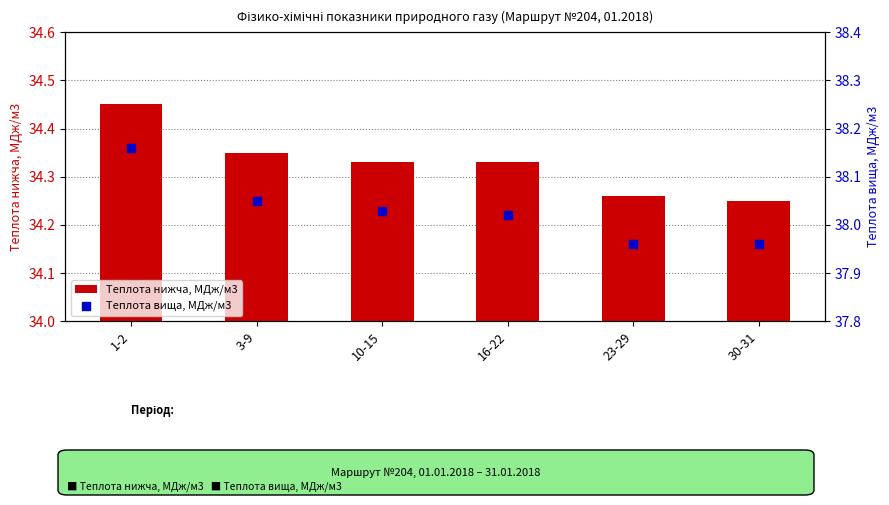

At which category is the sum across all series the highest?

1-2